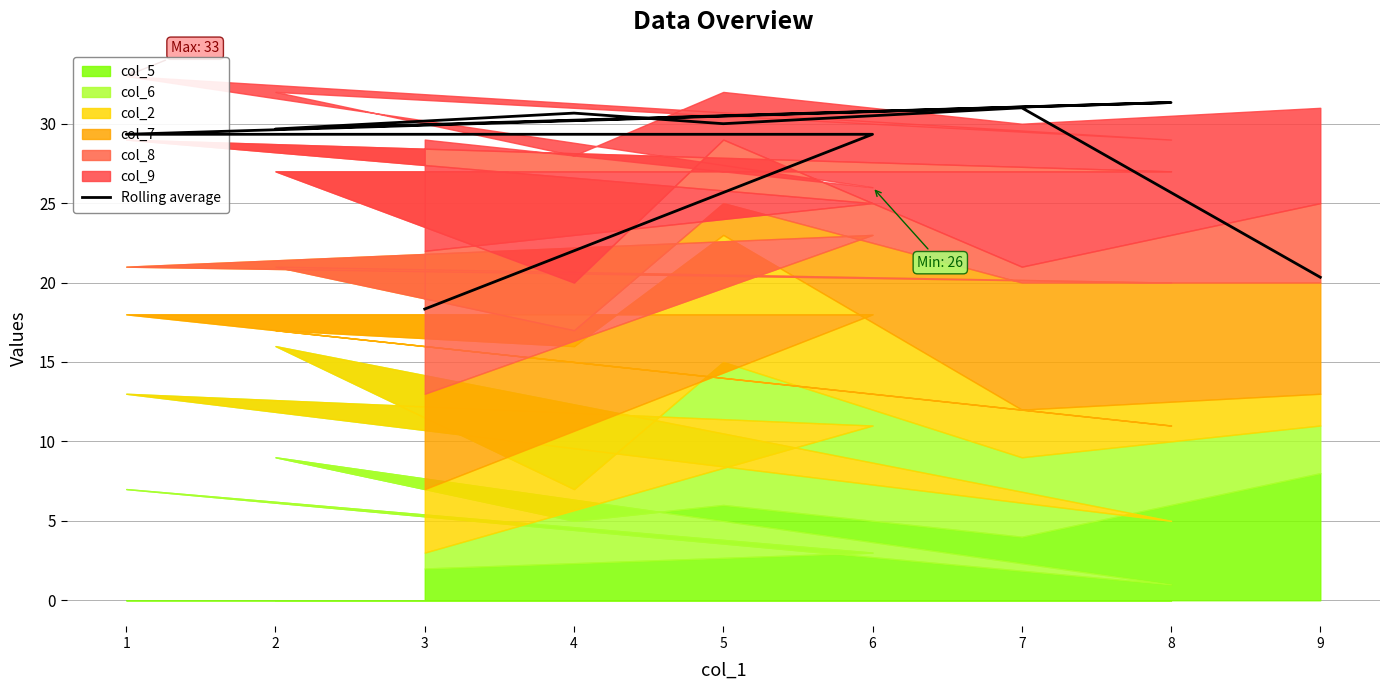

The chart shows a value of 31.3 at 8. True or false?

True